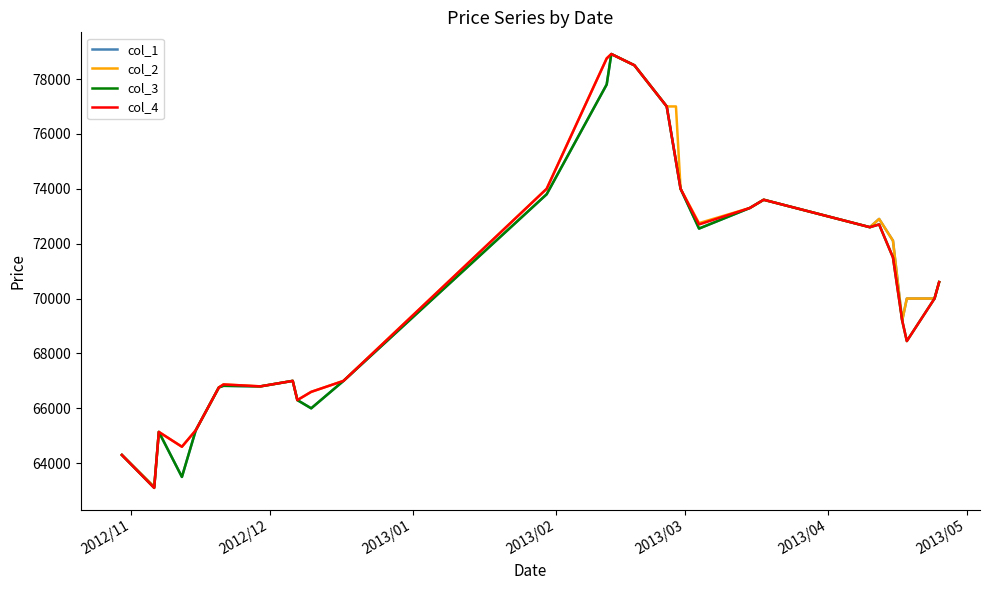

What is the maximum value shown in the chart?

78910